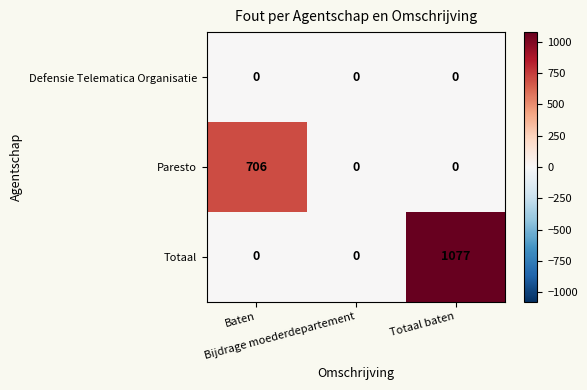

Count the Totaal values in the range 0 to 1077.

3